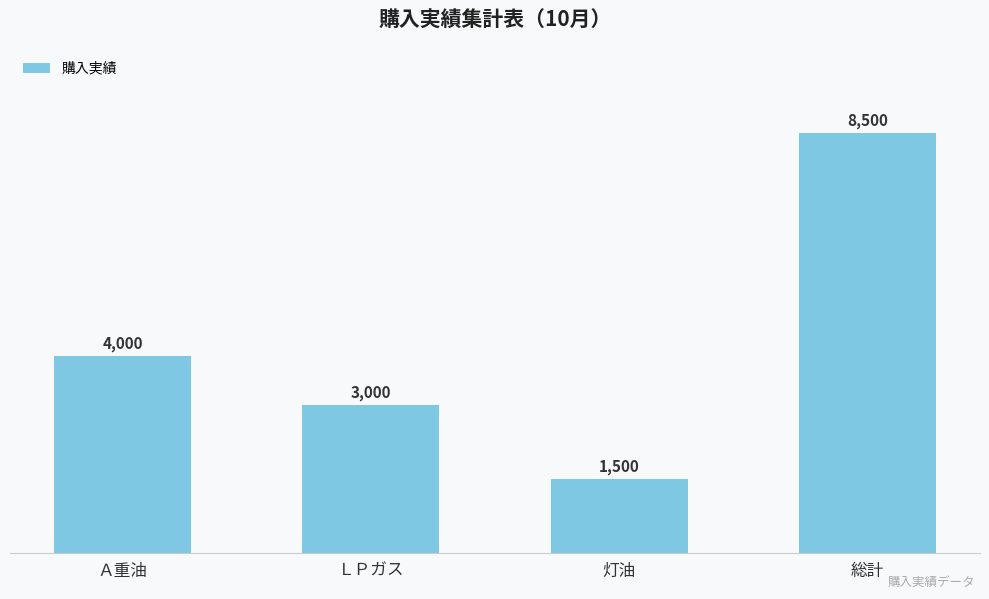

Are the bars grouped side by side (vs. stacked)?

No